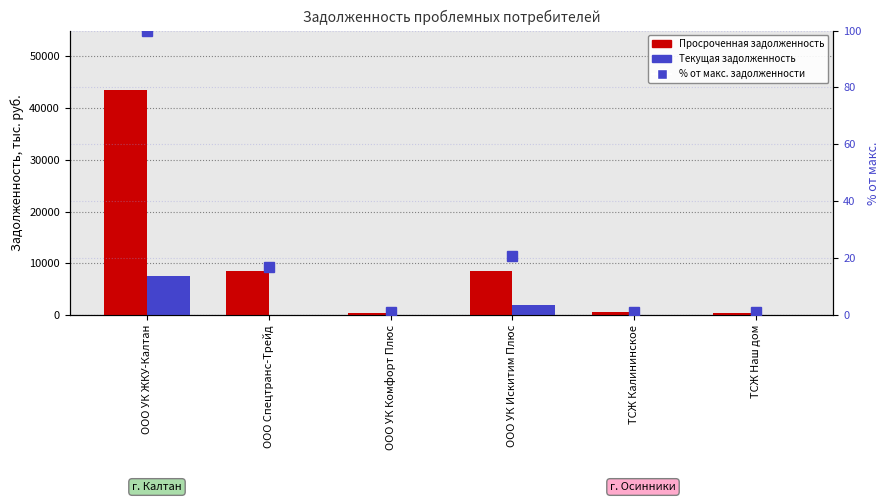

Reading left to right, list all the values displayed in this chart.

Просроченная задолженность: ООО УК ЖКУ-Калтан=43426.5	ООО Спецтранс-Трейд=8584.3	ООО УК Комфорт Плюс=402.3	ООО УК Искитим Плюс=8502.8	ТСЖ Калининское=599.1	ТСЖ Наш дом=461.8
Текущая задолженность: ООО УК ЖКУ-Калтан=7530.4	ООО Спецтранс-Трейд=0.0	ООО УК Комфорт Плюс=103.1	ООО УК Искитим Плюс=2004.9	ТСЖ Калининское=0.0	ТСЖ Наш дом=101.4
% от макс. задолженности: ООО УК ЖКУ-Калтан=100.0	ООО Спецтранс-Трейд=16.8	ООО УК Комфорт Плюс=1.0	ООО УК Искитим Плюс=20.6	ТСЖ Калининское=1.2	ТСЖ Наш дом=1.1